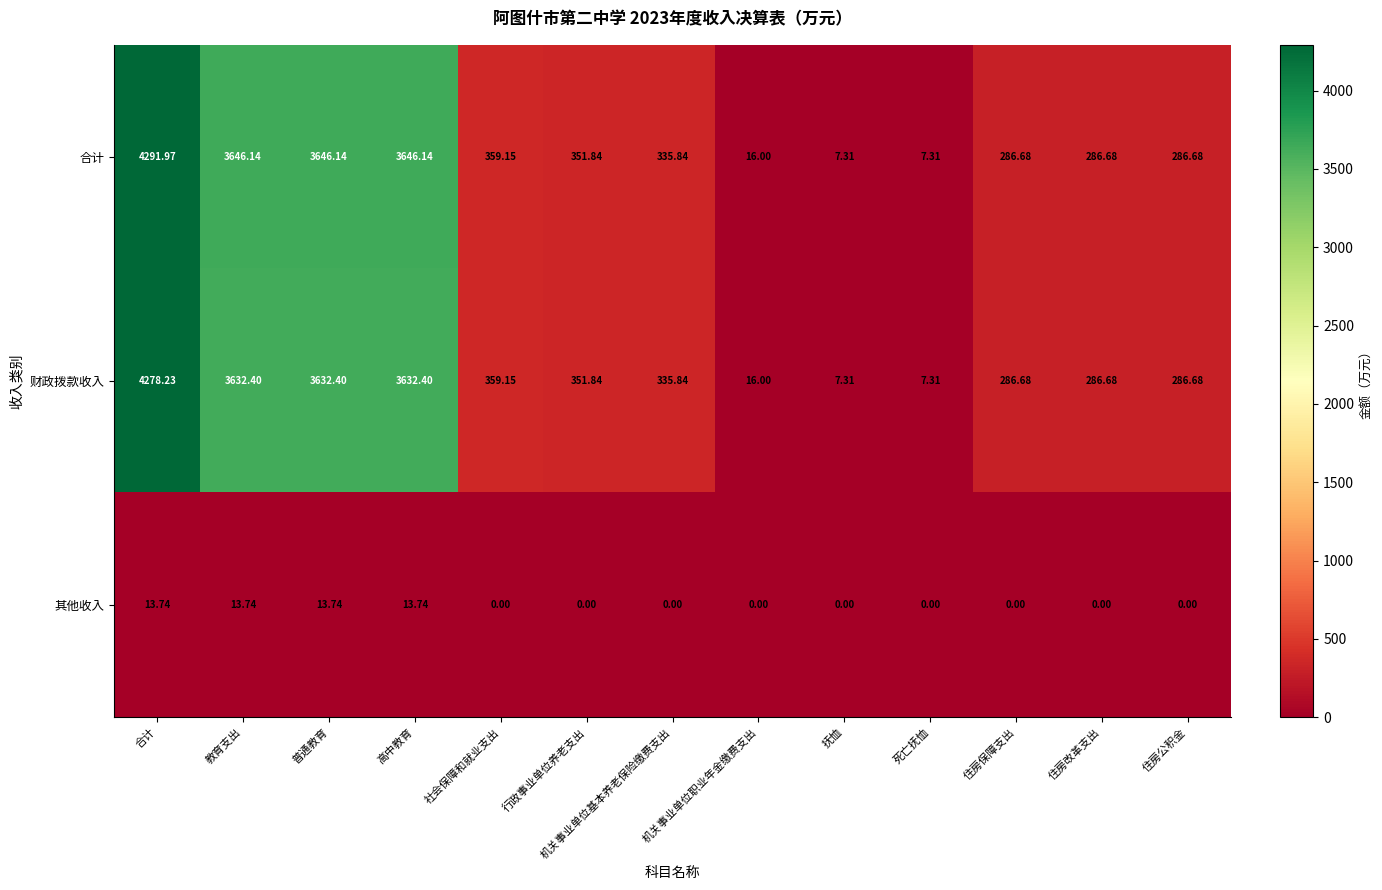

At 高中教育, list the series in order from largest to smallest.

合计, 财政拨款收入, 其他收入